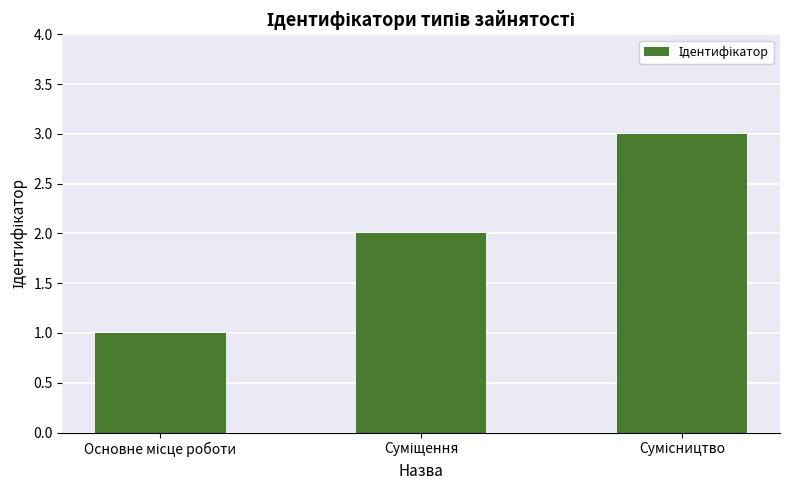

How many values are below 2?

1